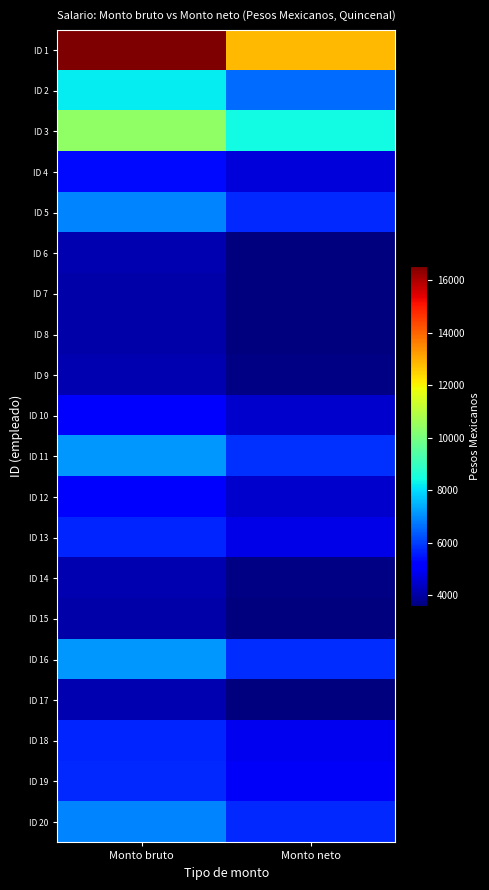

Reading left to right, transcribe all the data shown in this chart.

ID 1: Monto bruto=16537.6	Monto neto=12817.8
ID 2: Monto bruto=8217.7	Monto neto=6597.6
ID 3: Monto bruto=10366.3	Monto neto=8390.2
ID 4: Monto bruto=5340.8	Monto neto=4632.1
ID 5: Monto bruto=6893.5	Monto neto=5721.3
ID 6: Monto bruto=4132.0	Monto neto=3614.1
ID 7: Monto bruto=4078.3	Monto neto=3580.3
ID 8: Monto bruto=4078.3	Monto neto=3595.5
ID 9: Monto bruto=4140.8	Monto neto=3648.7
ID 10: Monto bruto=5215.8	Monto neto=4455.4
ID 11: Monto bruto=7132.5	Monto neto=5806.8
ID 12: Monto bruto=5215.8	Monto neto=4465.5
ID 13: Monto bruto=5671.0	Monto neto=4785.2
ID 14: Monto bruto=4140.8	Monto neto=3630.6
ID 15: Monto bruto=4078.3	Monto neto=3573.3
ID 16: Monto bruto=7132.5	Monto neto=5795.3
ID 17: Monto bruto=4132.0	Monto neto=3606.0
ID 18: Monto bruto=5684.0	Monto neto=4882.5
ID 19: Monto bruto=5745.8	Monto neto=4954.0
ID 20: Monto bruto=6869.7	Monto neto=5711.1